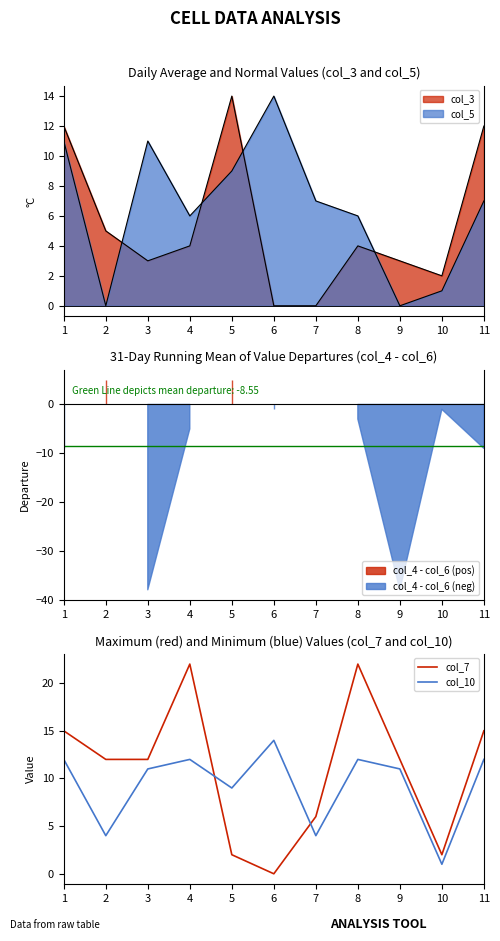

What is the value of the col_10 point at the 5th from the left?

9